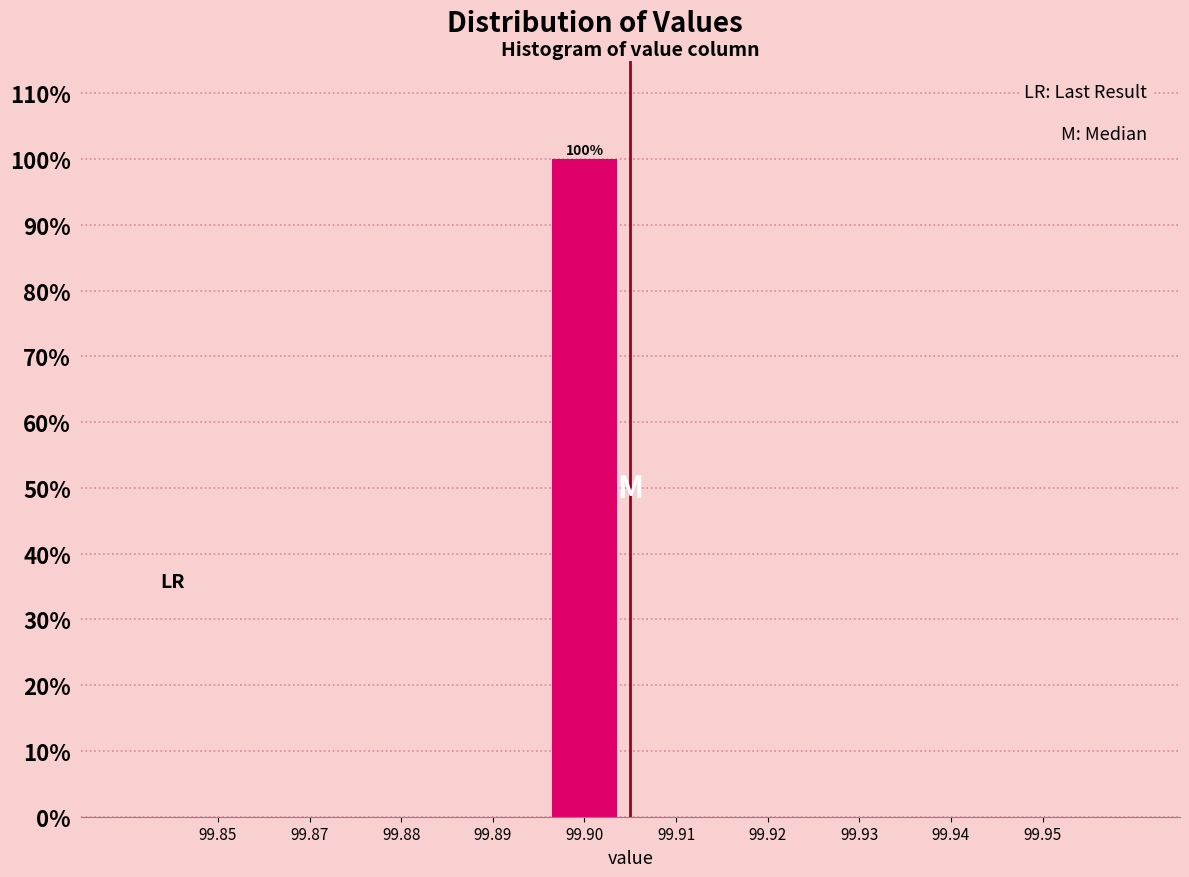

What is the greatest value displayed?

100